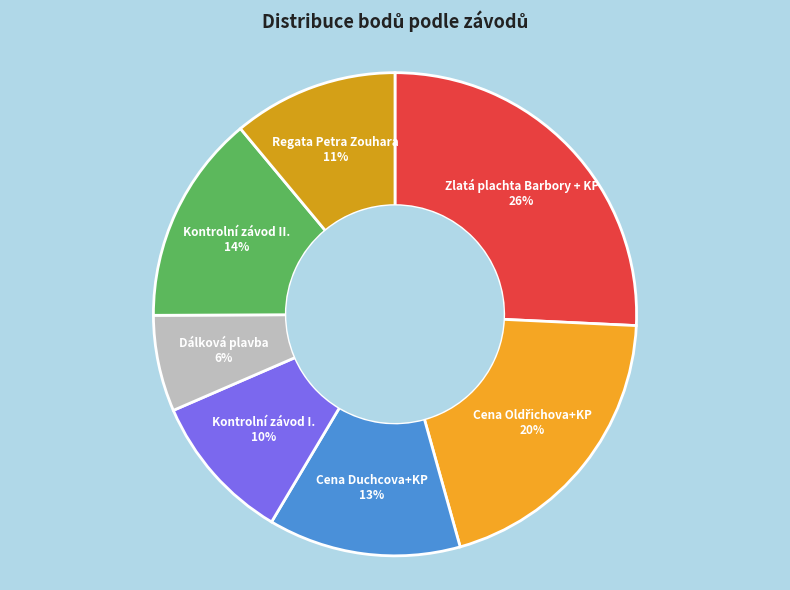

To the nearest percent, what is the combined percentage of Cena Duchcova+KP and Zlatá plachta Barbory + KP?

39%